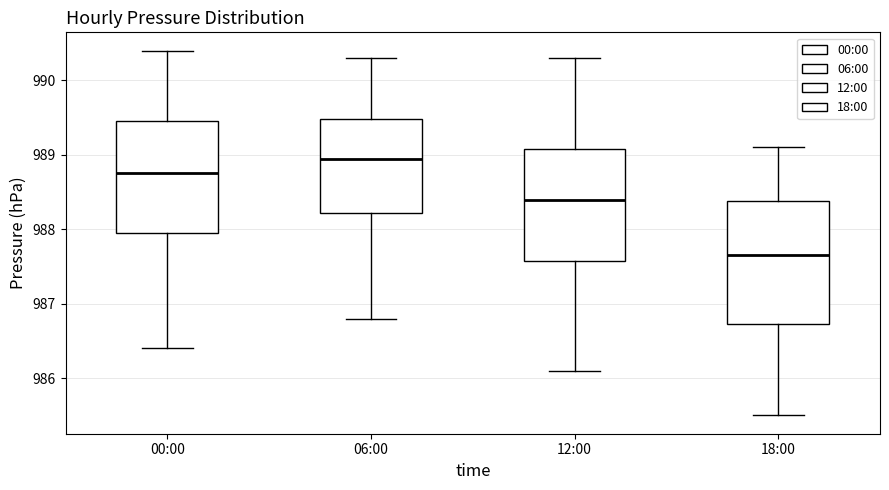

Reading left to right, read every box against the y-axis: the position of its median line, the range the box covers, and the ends of its whiskers. The values are not printed on the chart, so give them approximately, as read against the axis.

00:00: median 988.8, box 988.0 to 989.5, whiskers 986.4 to 990.4
06:00: median 989.0, box 988.2 to 989.5, whiskers 986.8 to 990.3
12:00: median 988.4, box 987.6 to 989.1, whiskers 986.1 to 990.3
18:00: median 987.7, box 986.7 to 988.4, whiskers 985.5 to 989.1